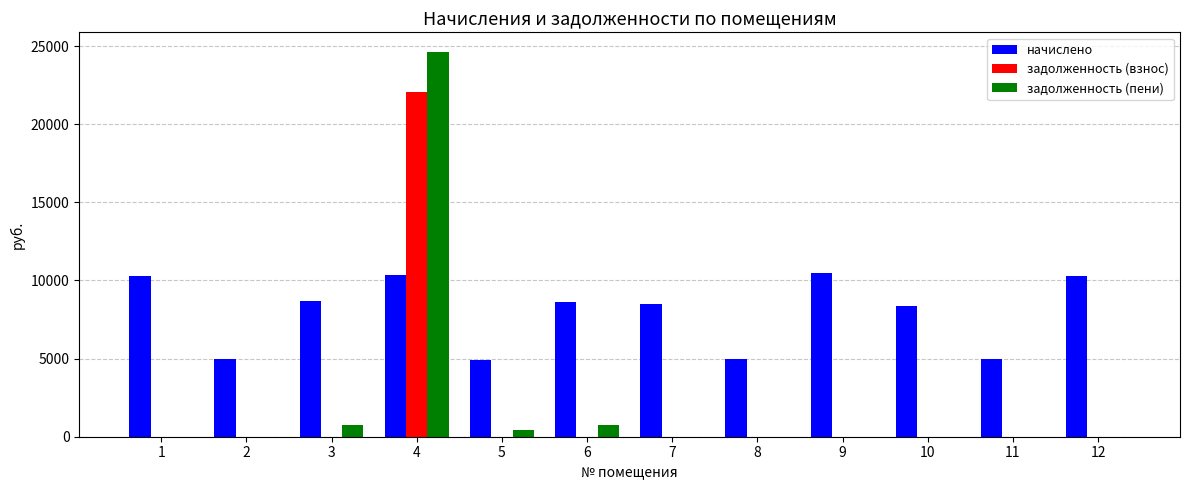

What is the sum of the задолженность (взнос) values at 4 and 3?

22059.2